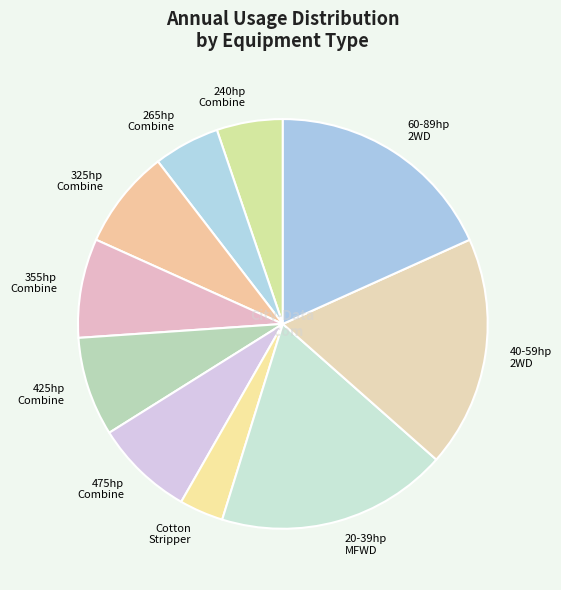

Count the number of slices in the pie.

10